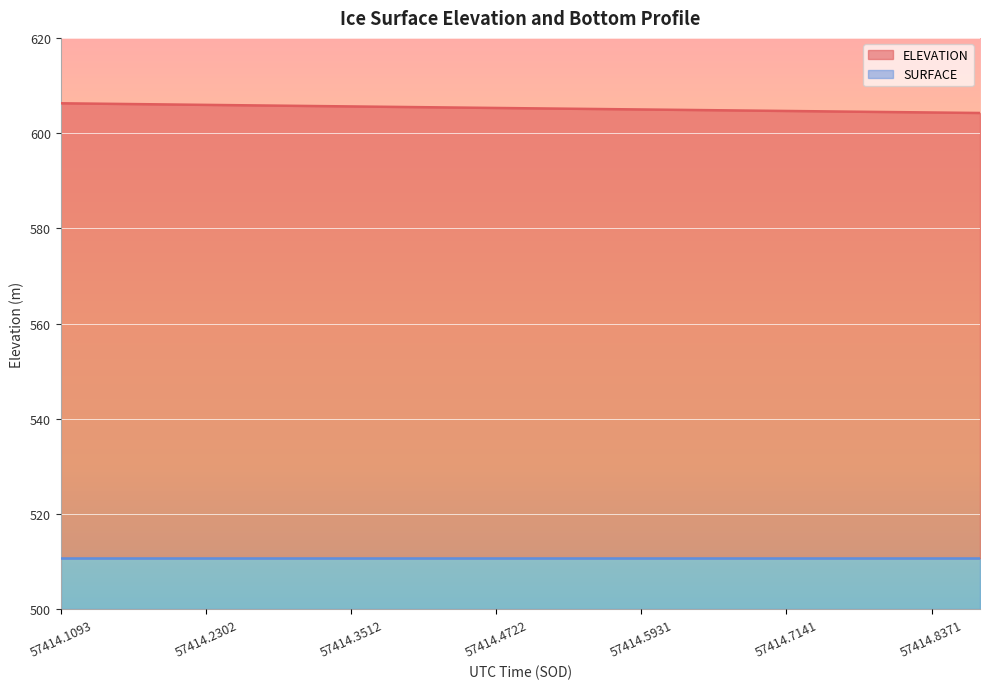

True or false: the data shows 605.6 at 57414.3512.

True